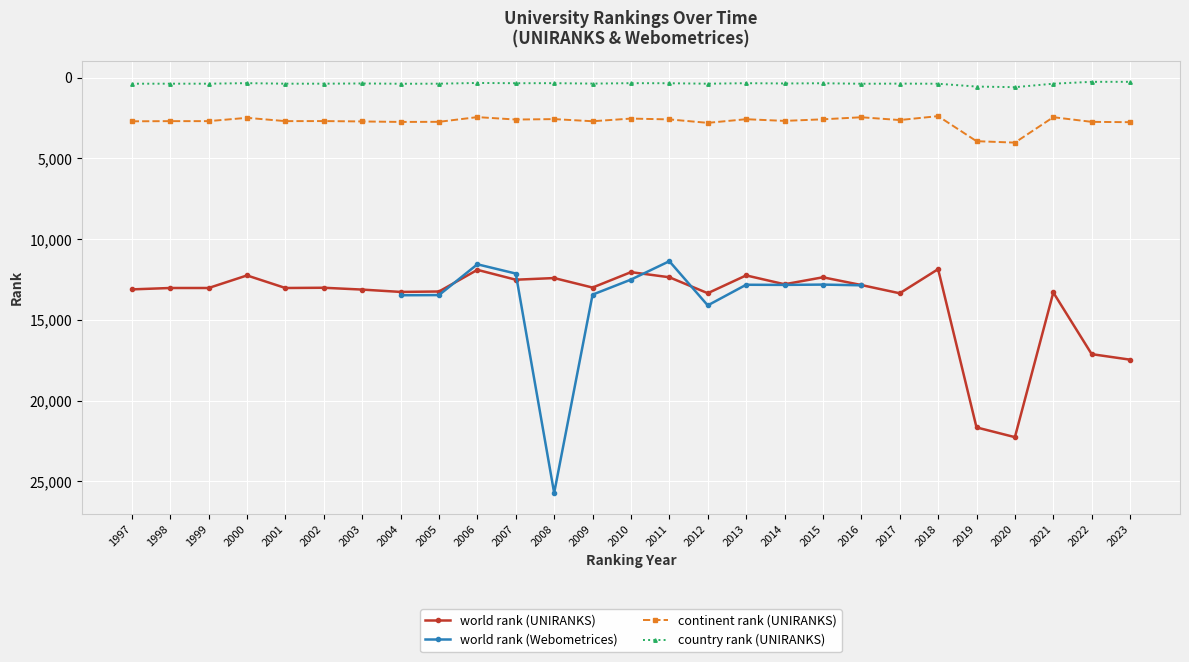

True or false: country rank (UNIRANKS) has a value of 367 at 2017.

True